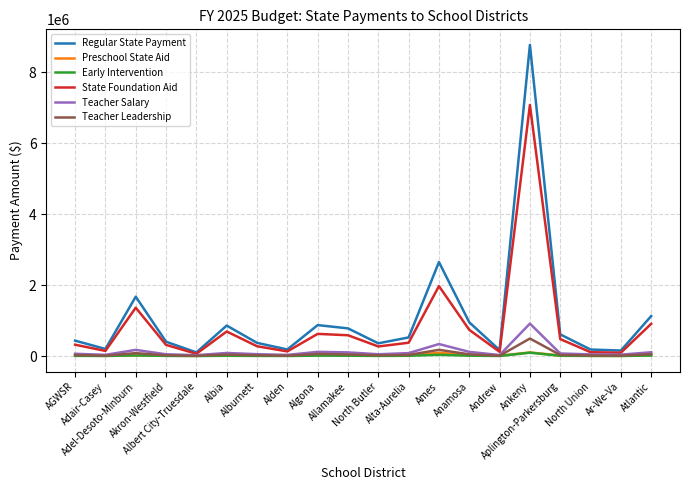

What are all the series names shown in the legend?

Regular State Payment, Preschool State Aid, Early Intervention, State Foundation Aid, Teacher Salary, Teacher Leadership